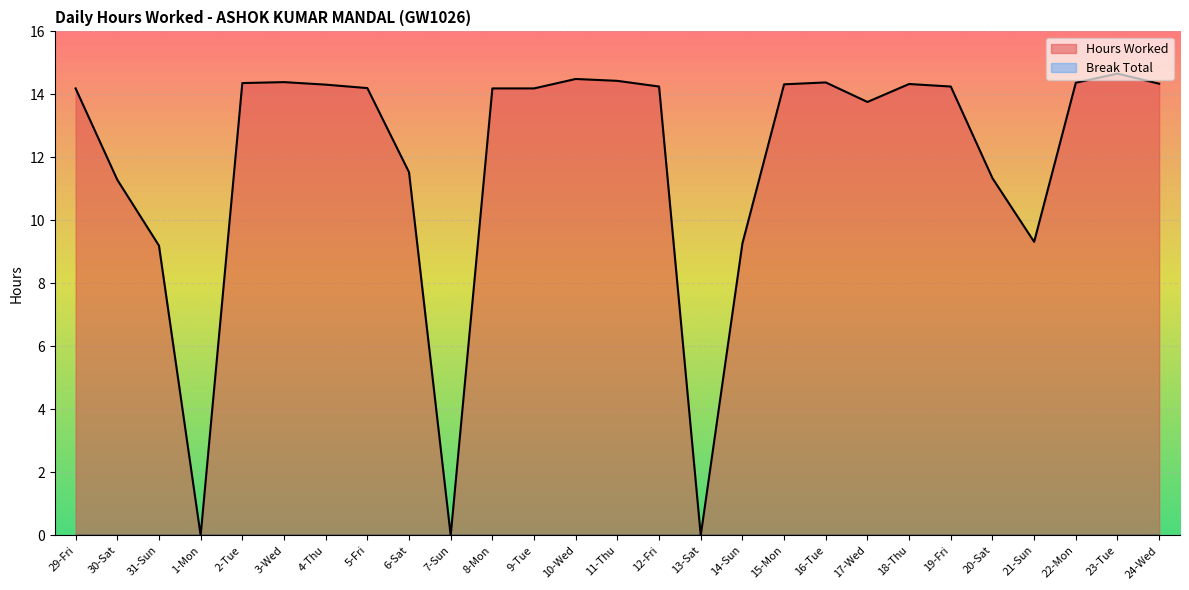

How many categories are shown in the chart?

27